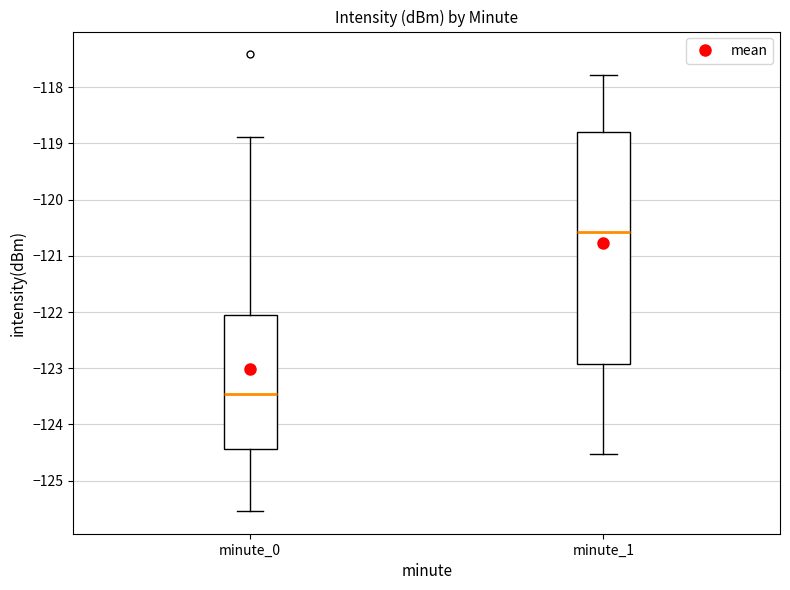

Where does the upper whisker of the box for minute_0 end on the y-axis? The values are not printed on the chart, so give them approximately, as read against the axis.

-118.9